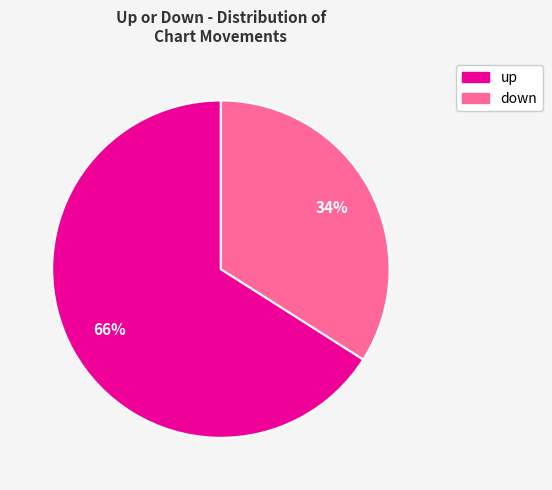

How many segments does this pie chart have?

2